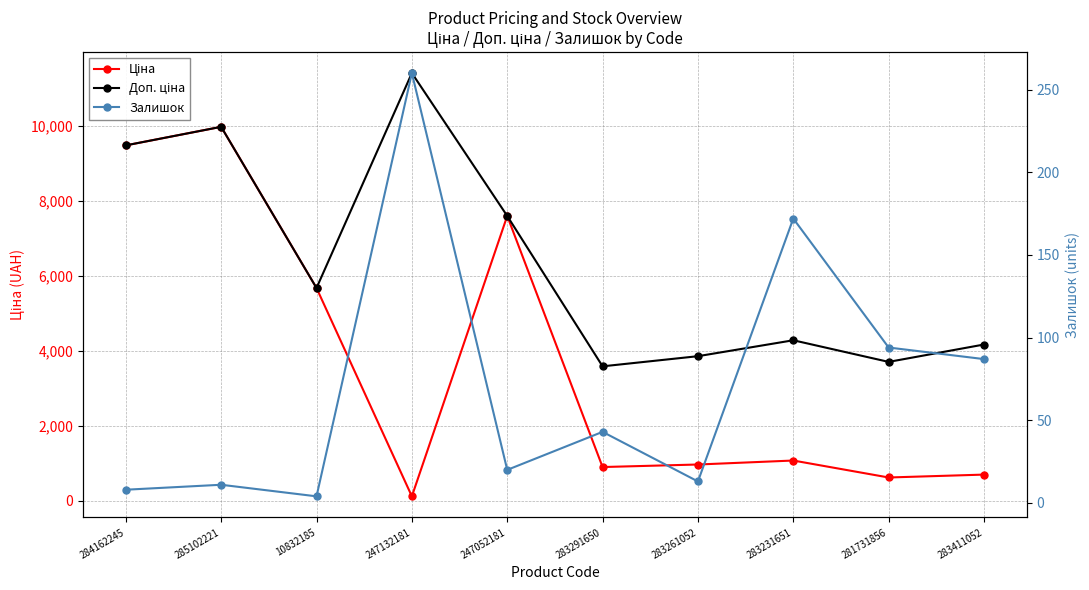

How many interior local valleys does the Доп. ціна series have?

3